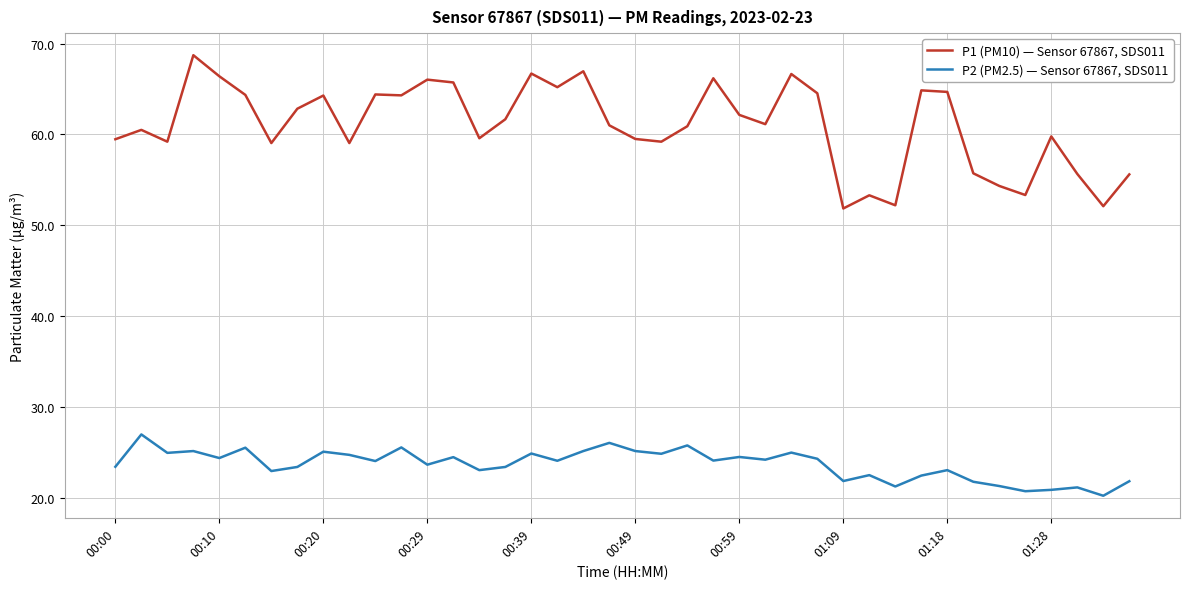

Which series has the widest spread of values?

P1 (PM10) — Sensor 67867, SDS011